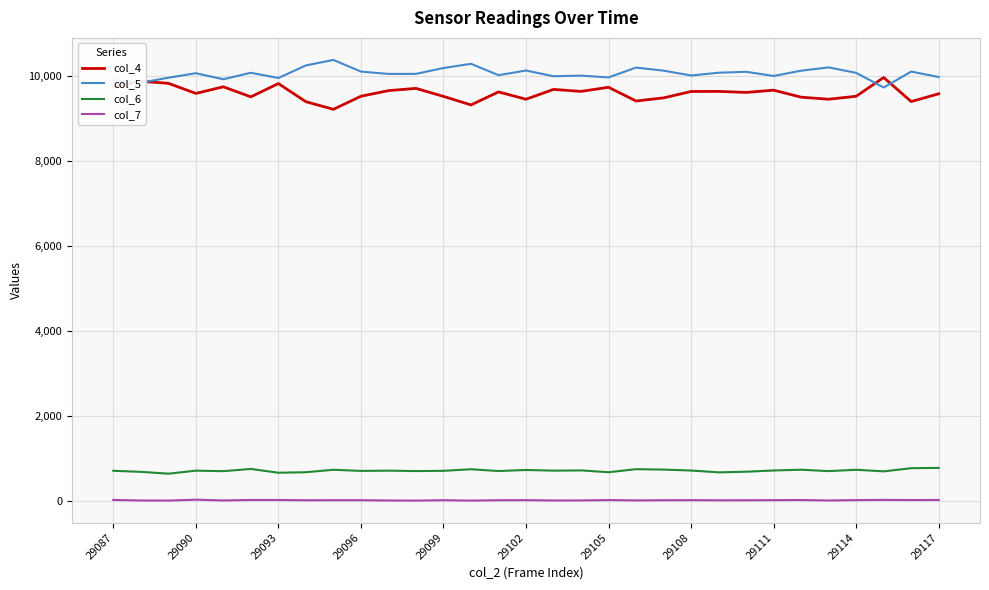

Which series has the largest total across all categories?

col_5